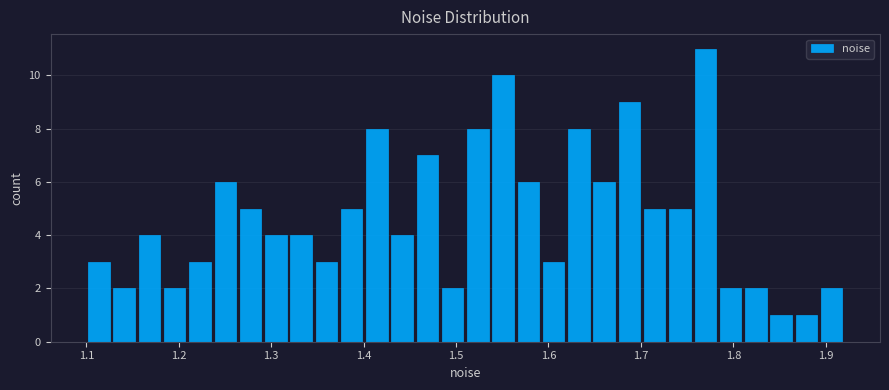

Around what value on the x-axis is the tallest bar? Give the approximate position of its centre, as read against the axis.

1.77